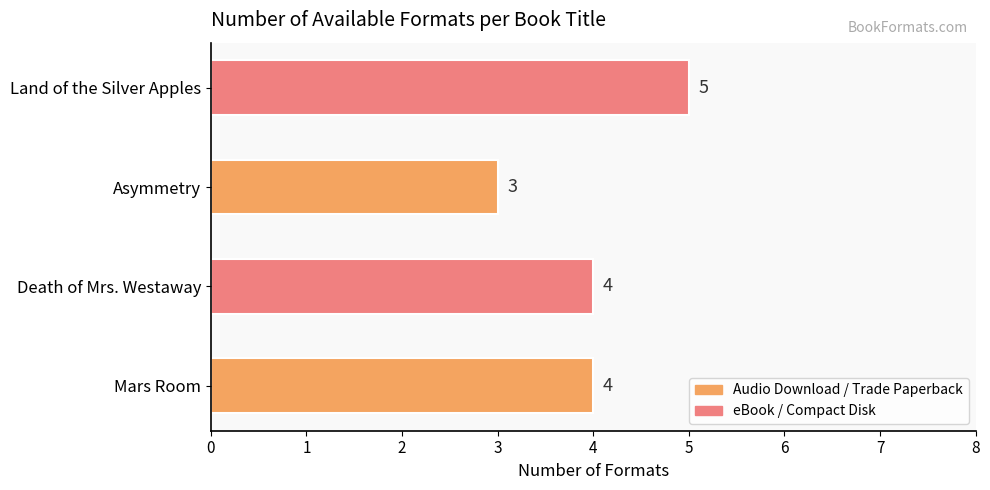

How many values are between 4 and 5?

3